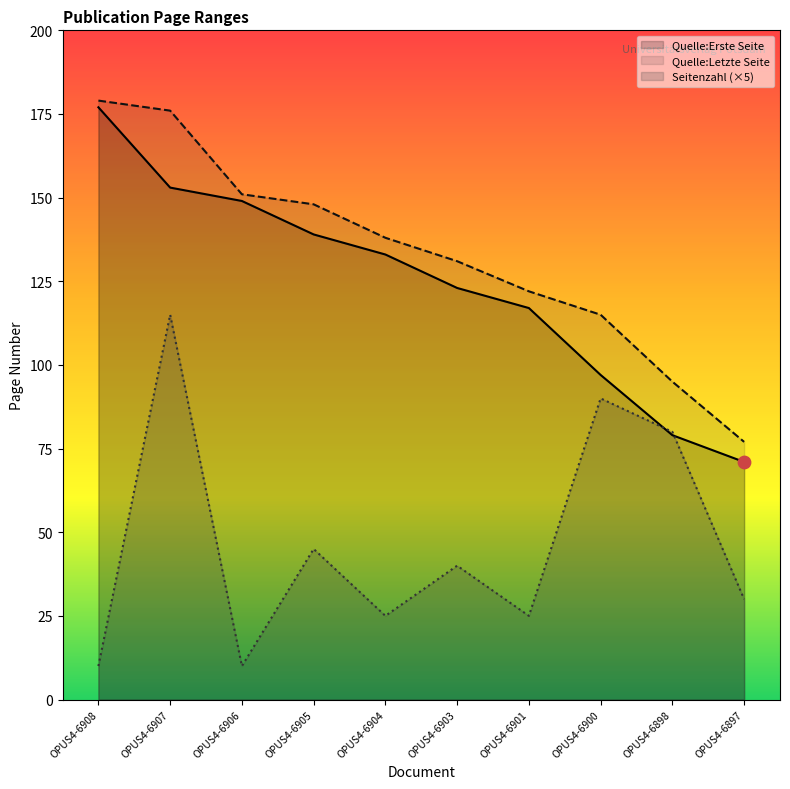

Is the value of Quelle:Erste Seite at OPUS4-6898 greater than the value of Quelle:Letzte Seite at OPUS4-6906?

No